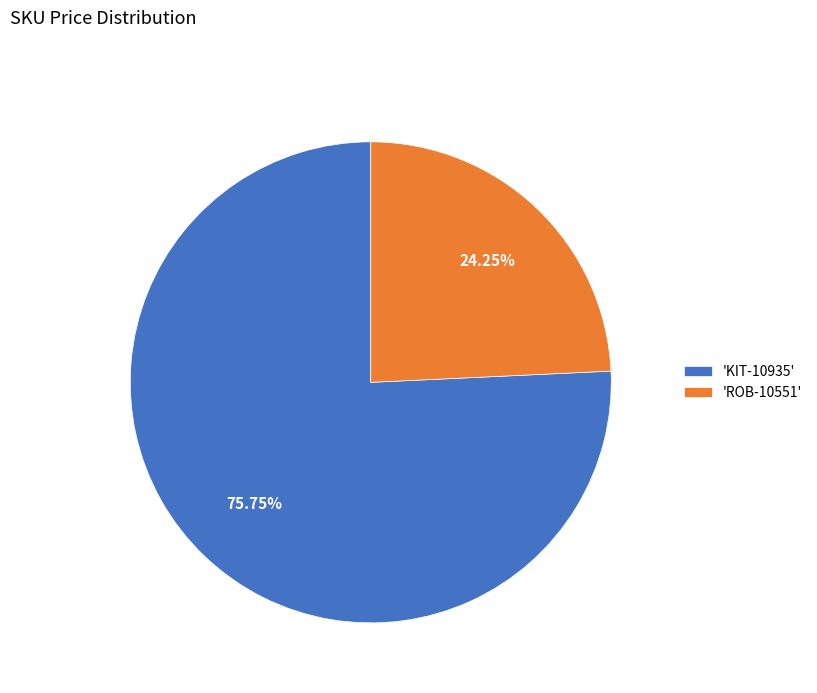

Is there any slice that represents more than half of the pie?

Yes